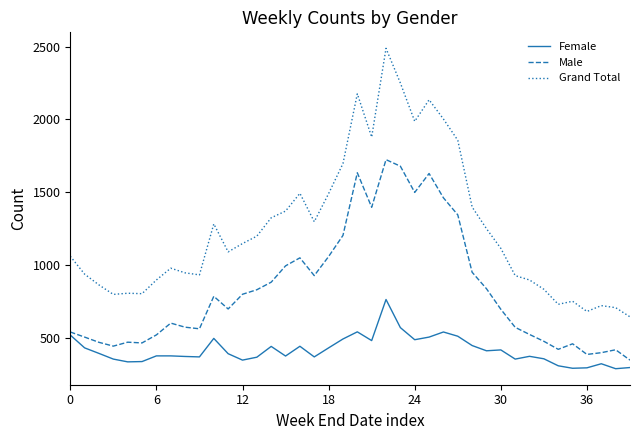

What is the minimum value for Female?

289